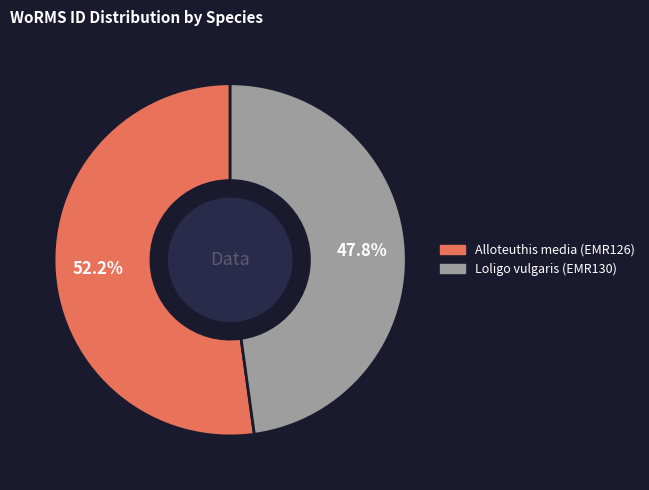

What percentage is NOT represented by Alloteuthis media (EMR126)?

47.8%